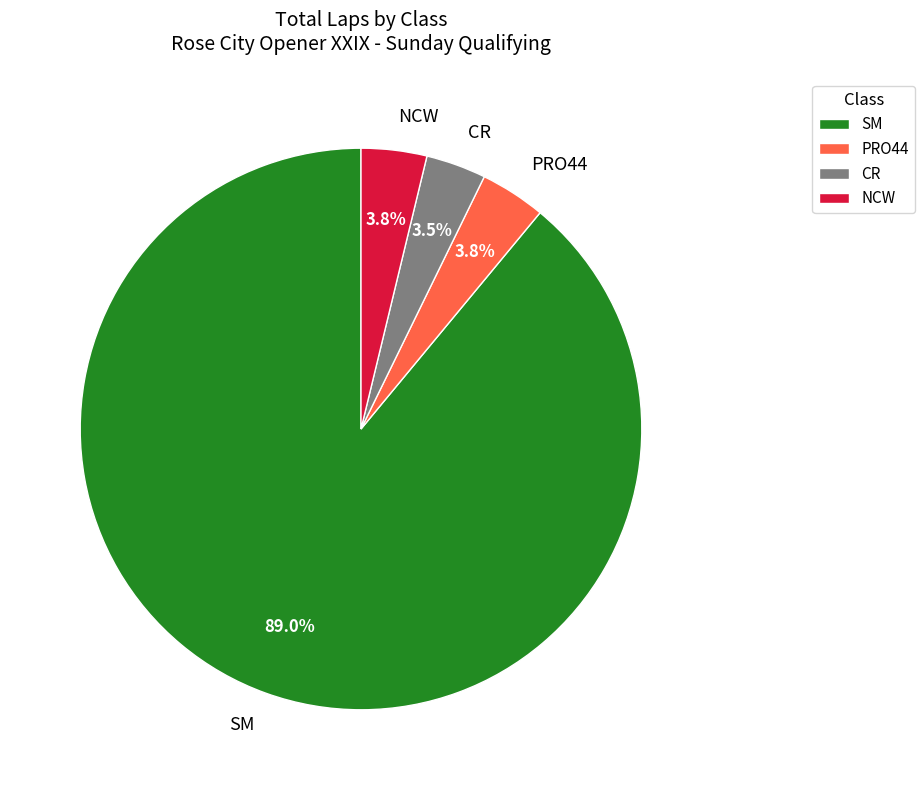

Approximately how many times larger is the value at NCW compared to CR?

1.1